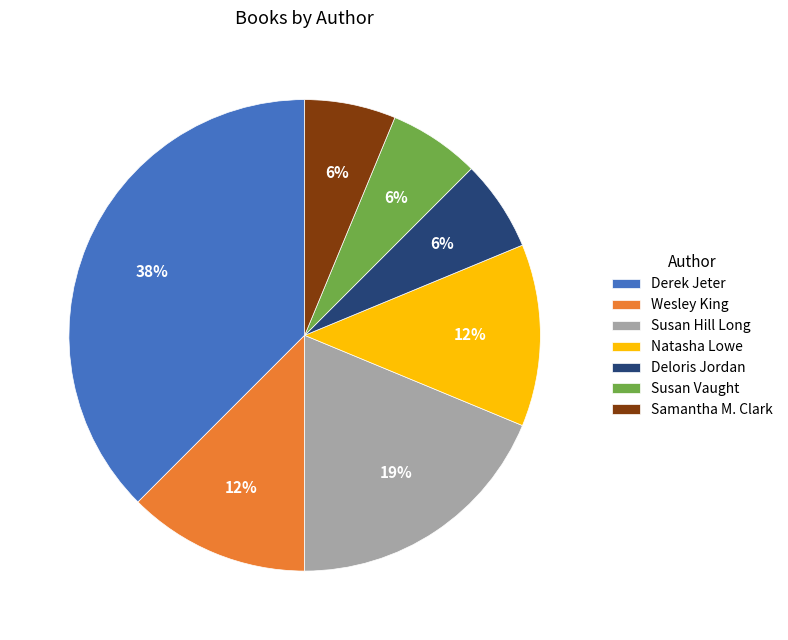

The Wesley King slice represents 12% of the pie. True or false?

True